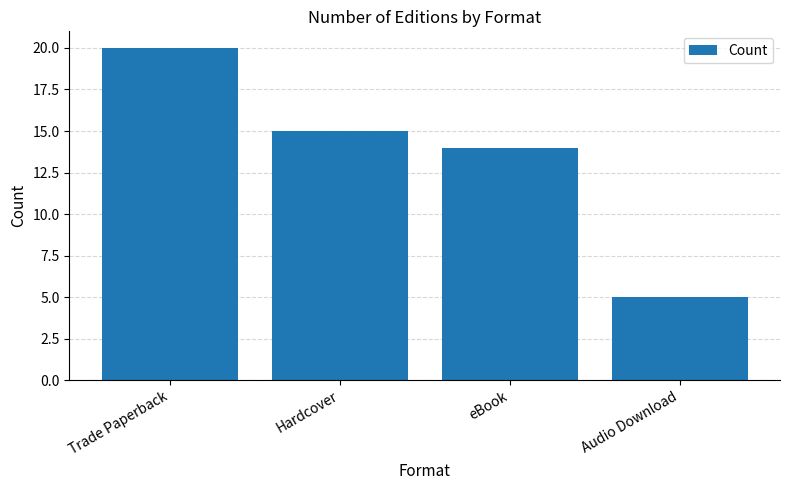

Which category has the highest value across all series?

Trade Paperback